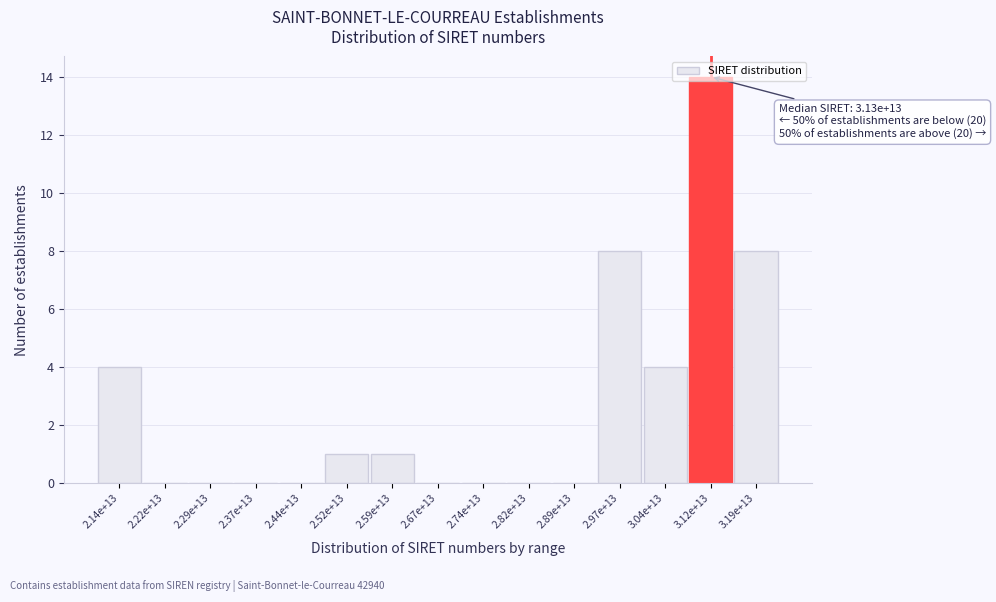

Which label corresponds to the largest value in the chart?

3.12e+13